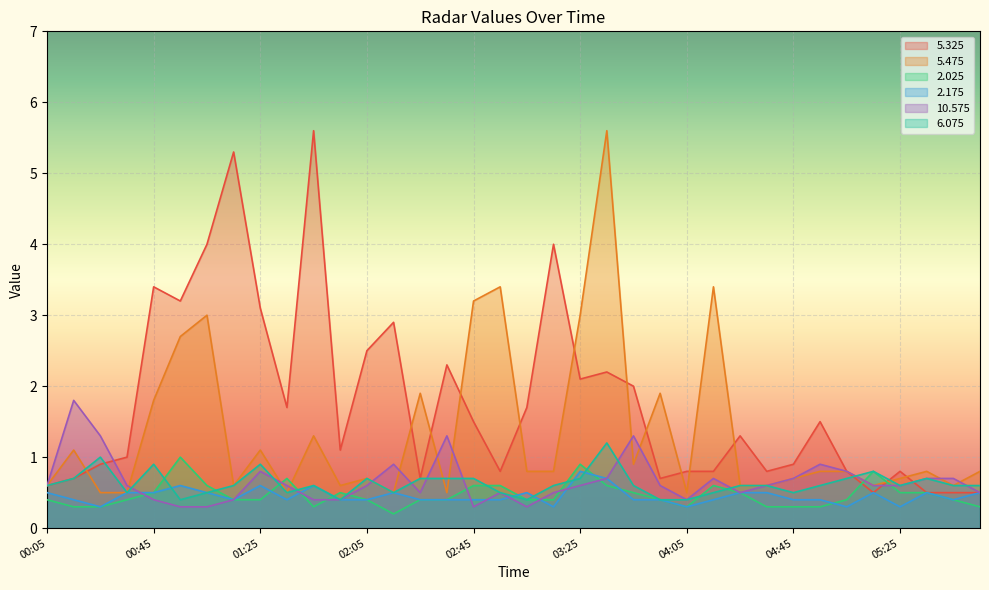

What is the lowest value of the  10.575 series?

0.3